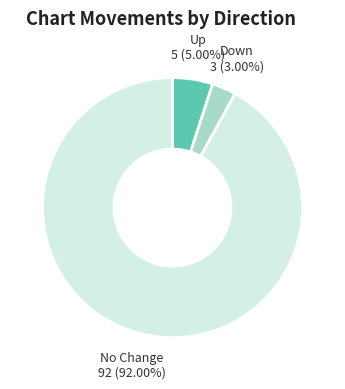

Between Up and Down, which is larger?

Up